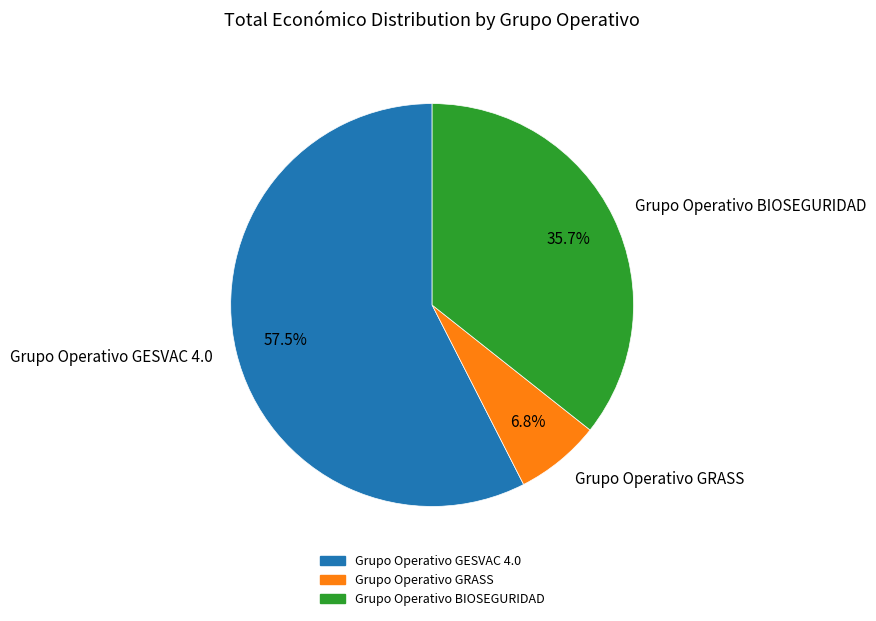

Does Grupo Operativo BIOSEGURIDAD represent more than half of the total?

No